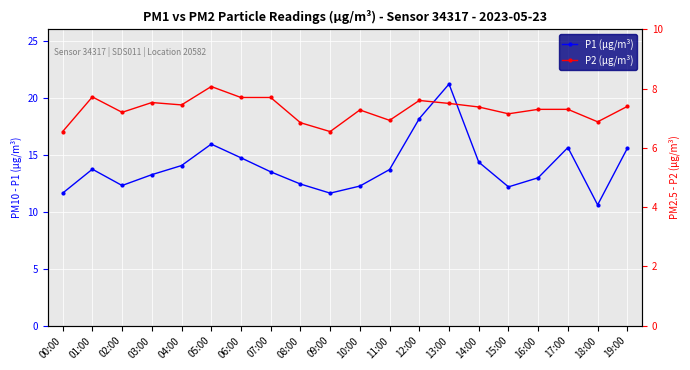

True or false: P1 (μg/m³) and P2 (μg/m³) cross at least once.

False